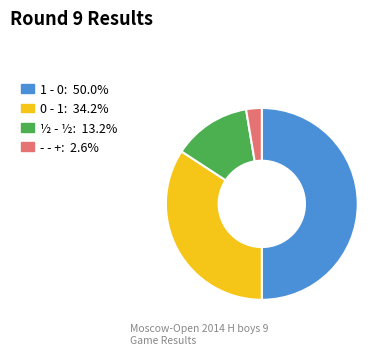

Which has a higher value, 0 - 1 or - - +?

0 - 1